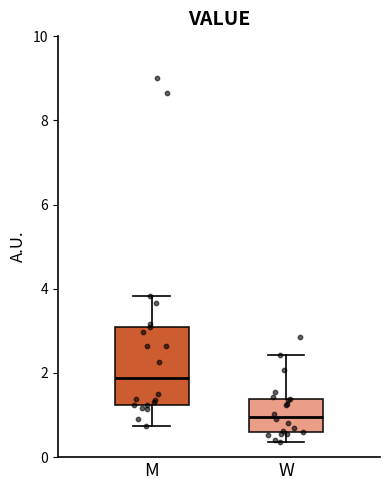

Reading left to right, transcribe this box plot: for each box, give where its median line is, the range the box spans, and where its two whiskers end, as read against the y-axis. The values are not printed on the chart, so give them approximately, as read against the axis.

M: median 1.8, box 1.2 to 3.2, whiskers 0.8 to 3.8
W: median 1.0, box 0.6 to 1.4, whiskers 0.4 to 2.4